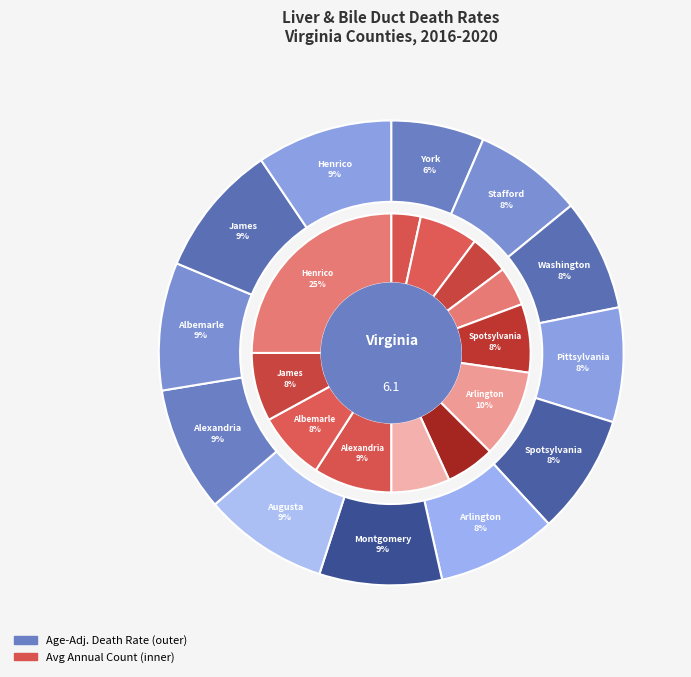

Which slice is the smallest?

York County